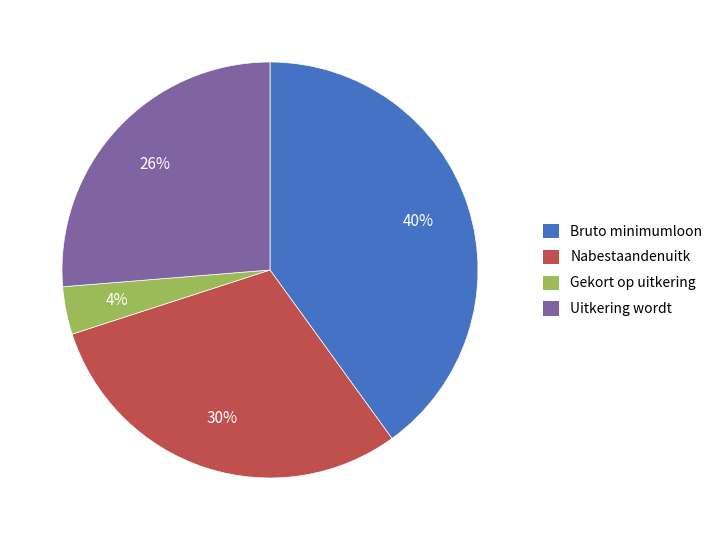

Between Bruto minimumloon and Gekort op uitkering, which is larger?

Bruto minimumloon